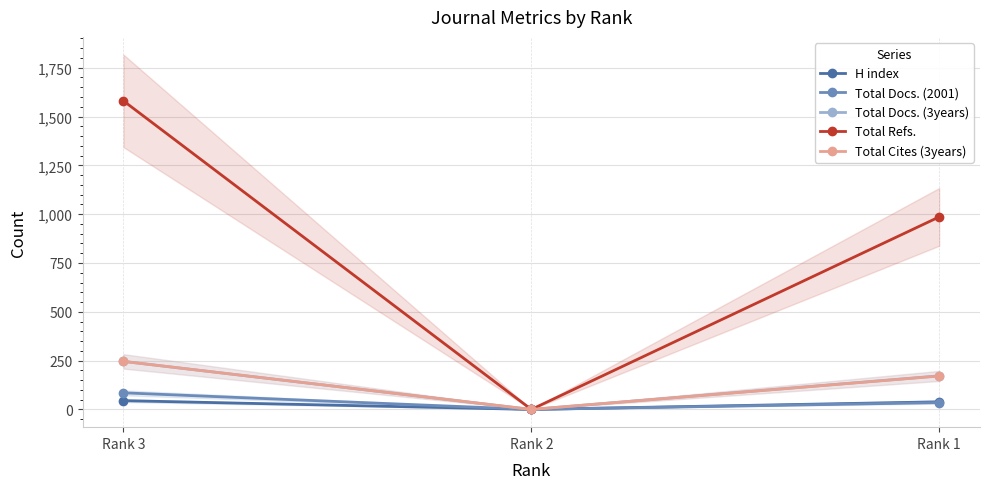

Count the number of categories in the chart.

3